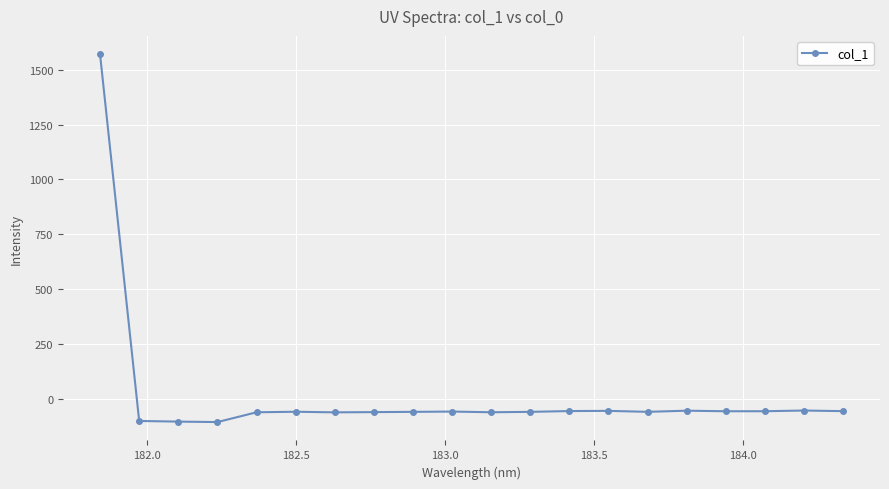

What is the maximum value shown in the chart?

1569.9